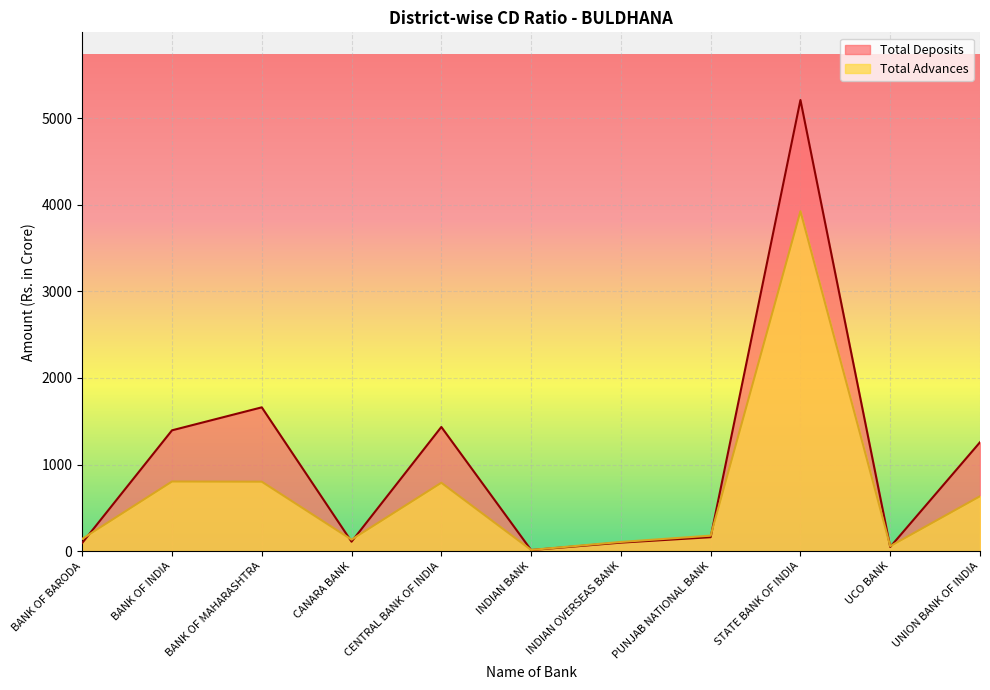

How many lines are shown in the chart?

2